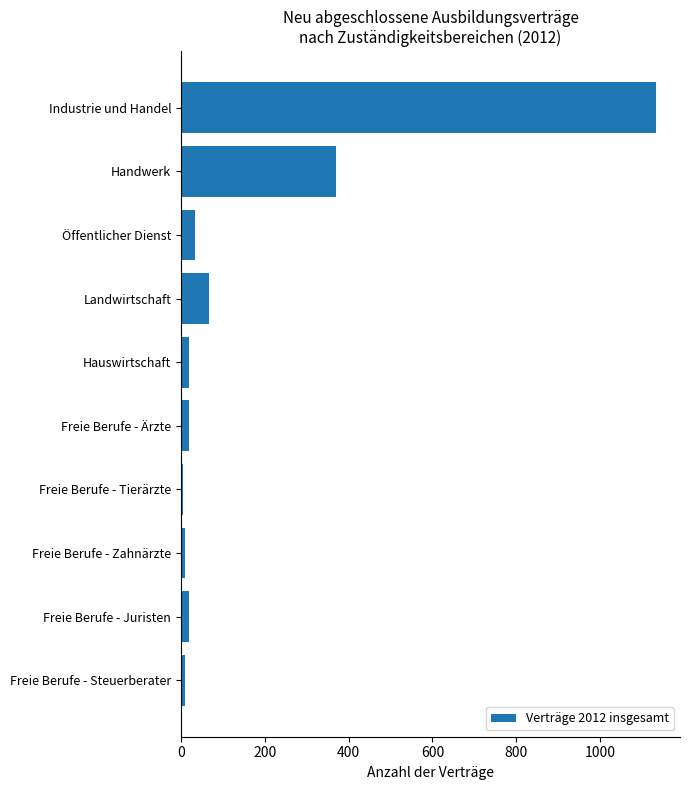

Between Freie Berufe - Steuerberater and Landwirtschaft, which is larger?

Landwirtschaft